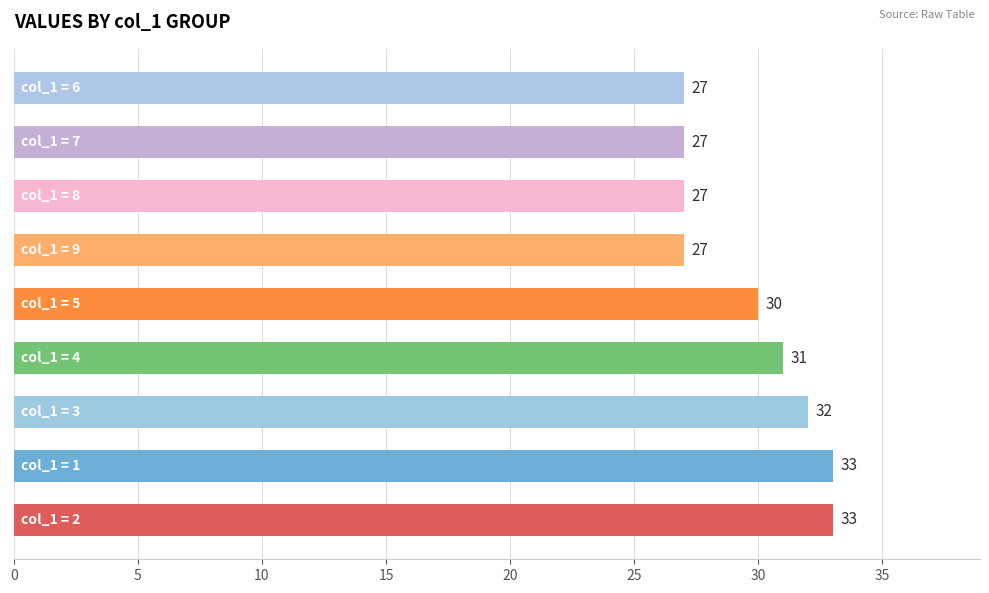

What is the sum of all values?

267